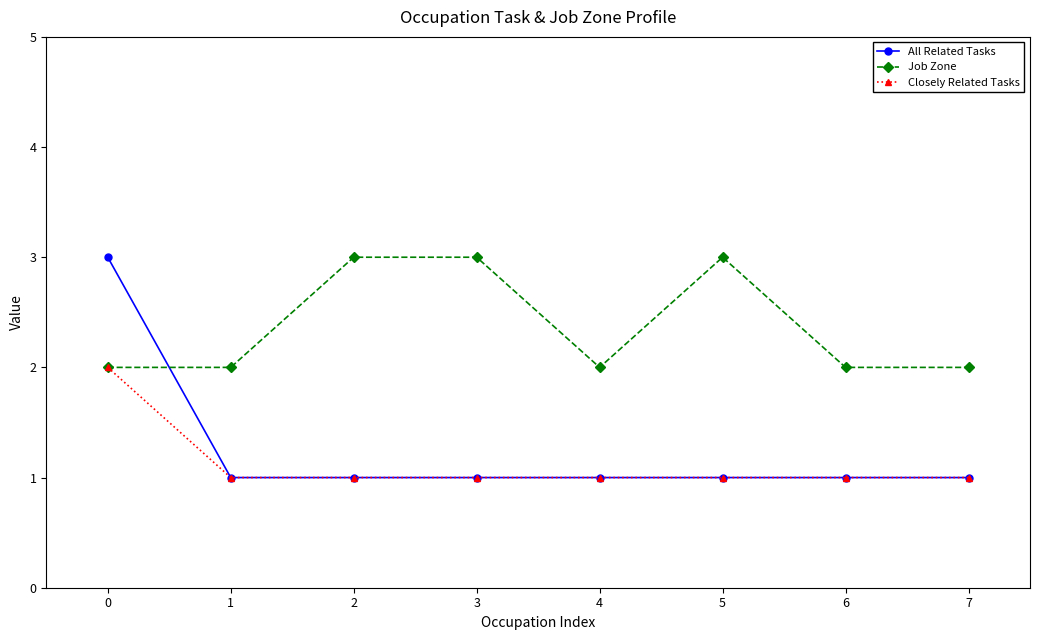

True or false: Job Zone and All Related Tasks cross at least once.

True